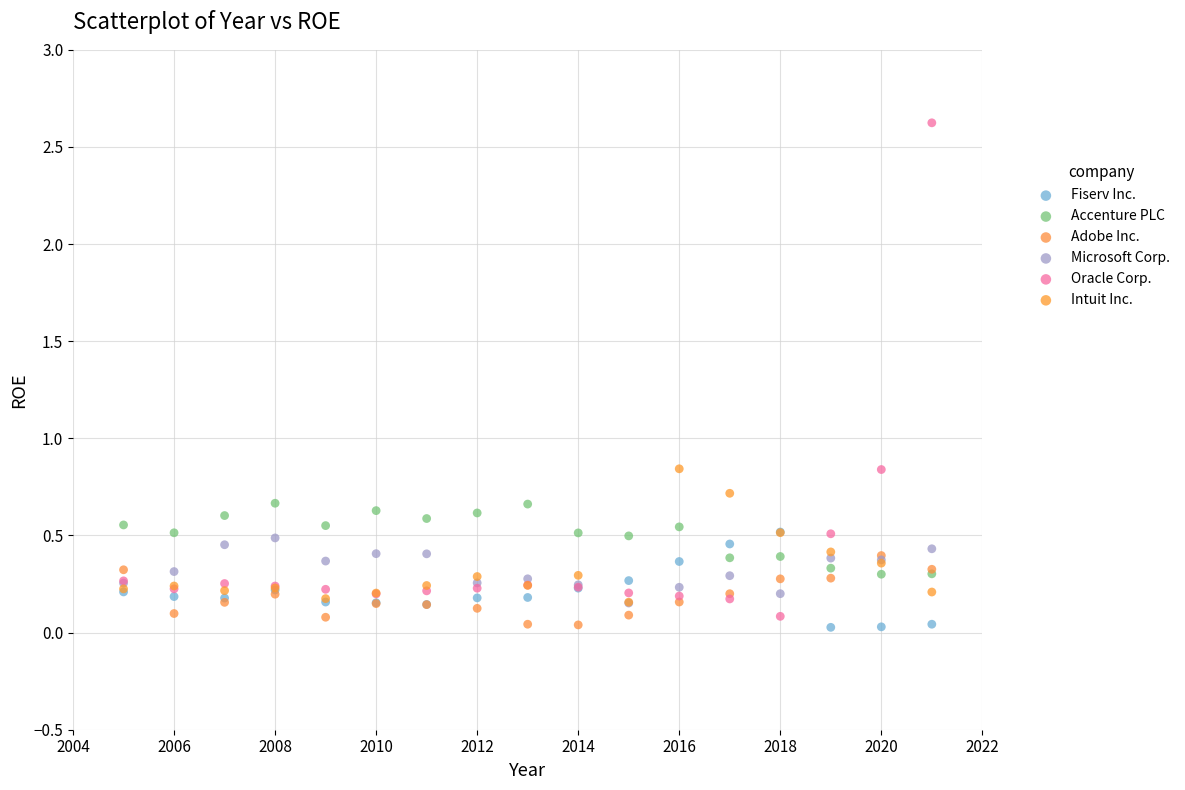

Which series reaches the maximum Y coordinate?

Oracle Corp.